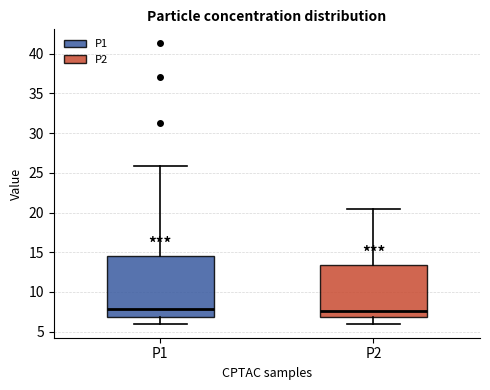

Where is the upper edge of the box for P1 on the y-axis? The values are not printed on the chart, so give them approximately, as read against the axis.

14.5